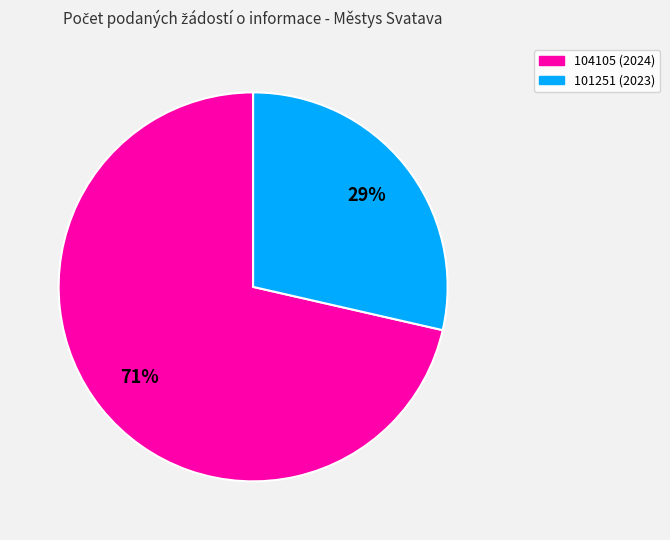

Between 104105 (2024) and 101251 (2023), which is larger?

104105 (2024)